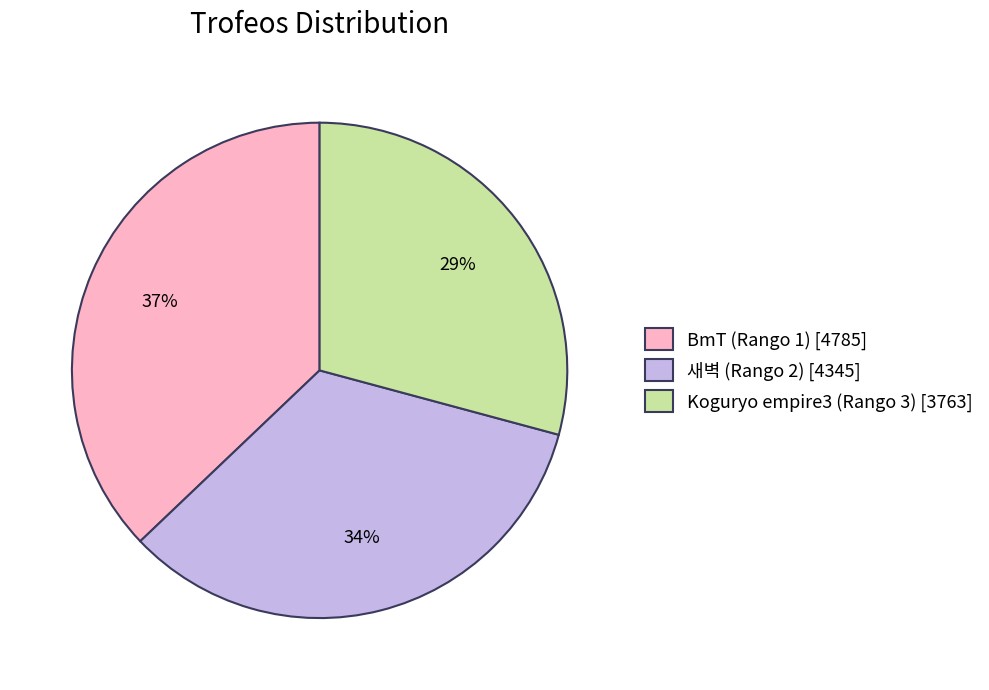

To the nearest percent, what is the combined percentage of 새벽 (Rango 2) and BmT (Rango 1)?

71%